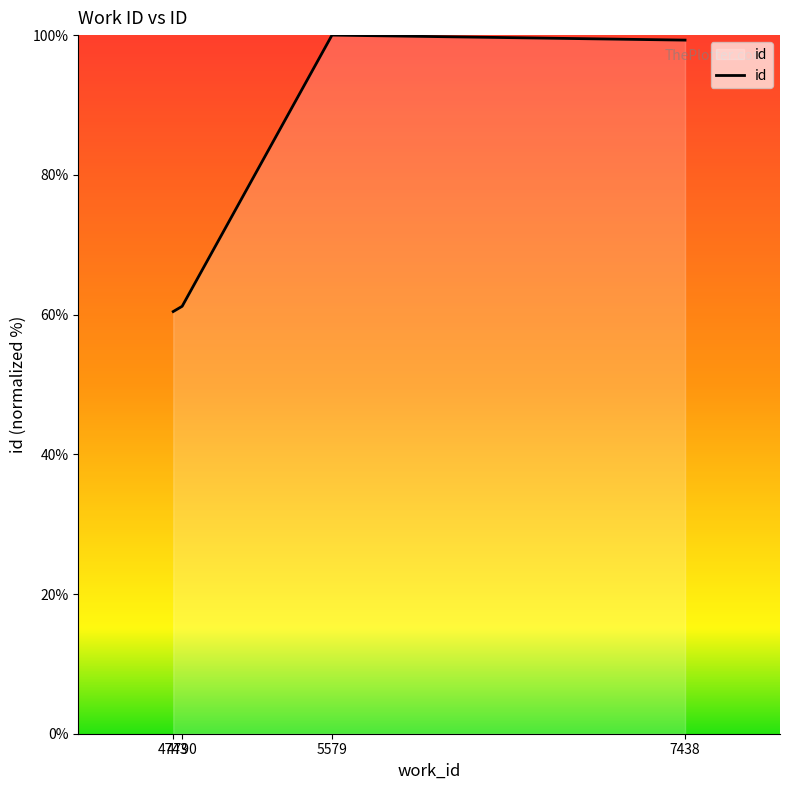

What is the minimum value shown in the chart?

60.4